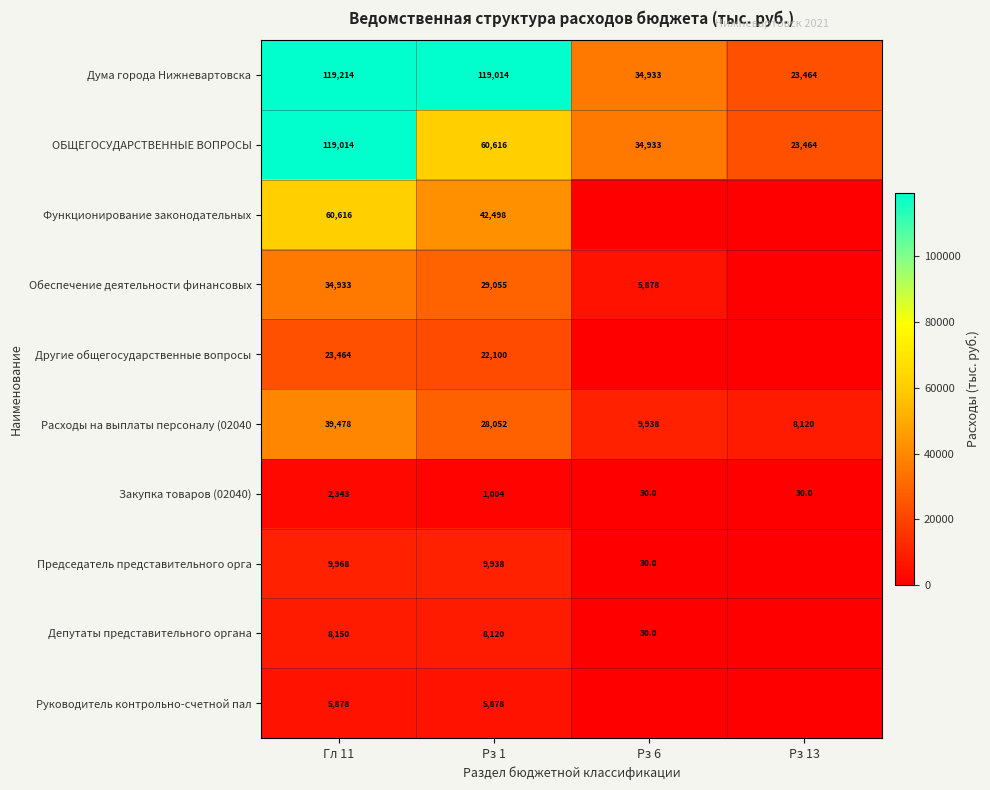

Is the value of Расходы на выплаты персоналу (02040 at Рз 13 greater than the value of Обеспечение деятельности финансовых at Рз 6?

Yes